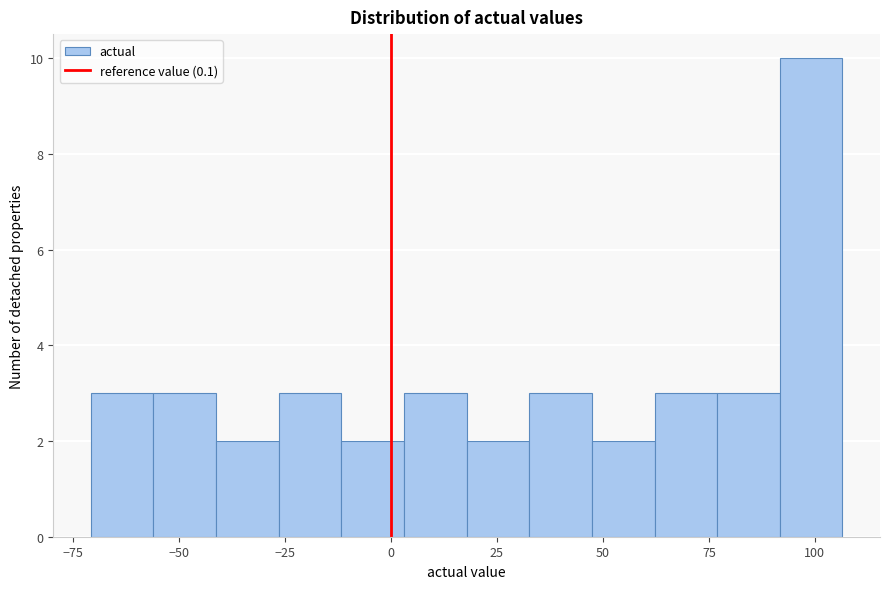

Read against the x-axis, roughly where is the centre of the tallest bar?

100